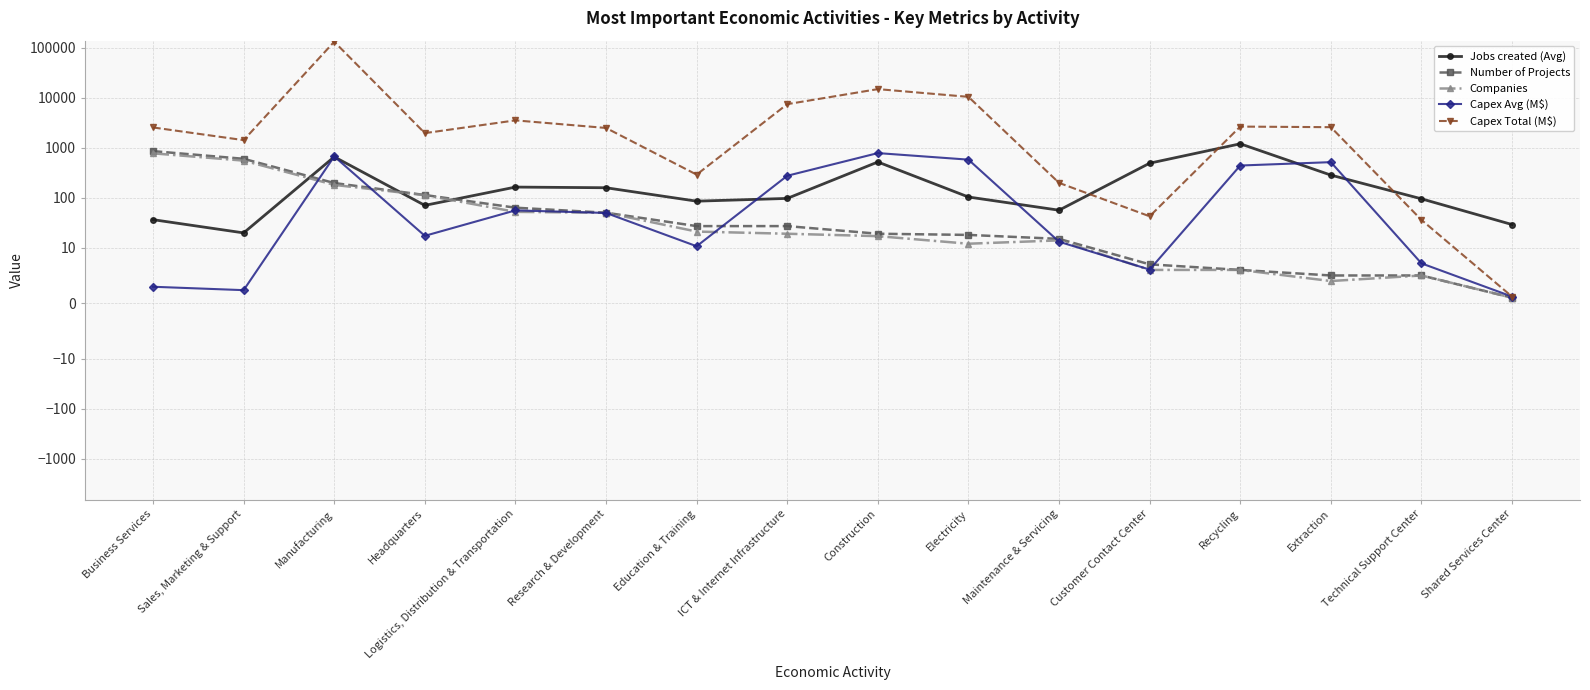

True or false: Capex Total (M$) and Companies cross at least once.

False